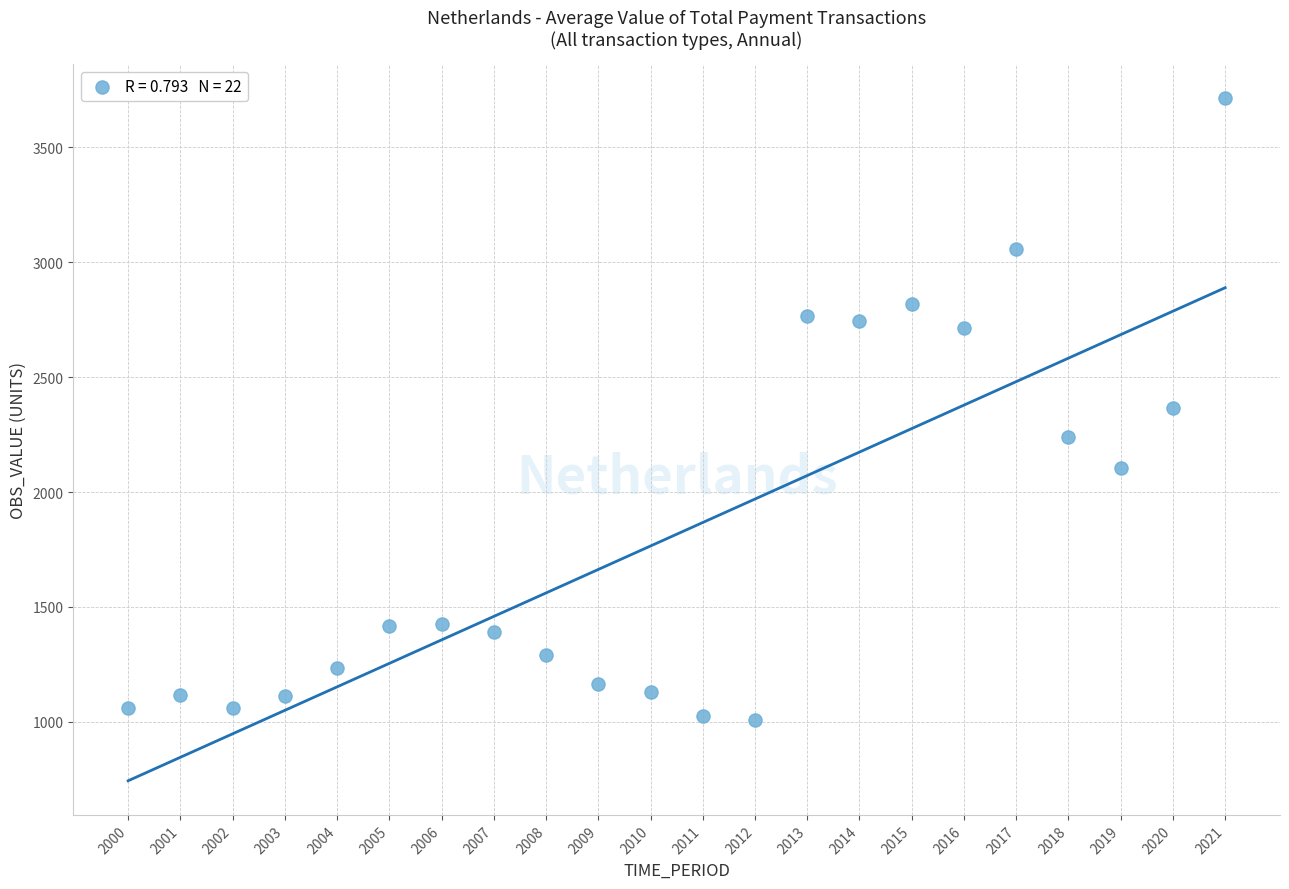

What is the range of Y values (max minus min)?

2705.4